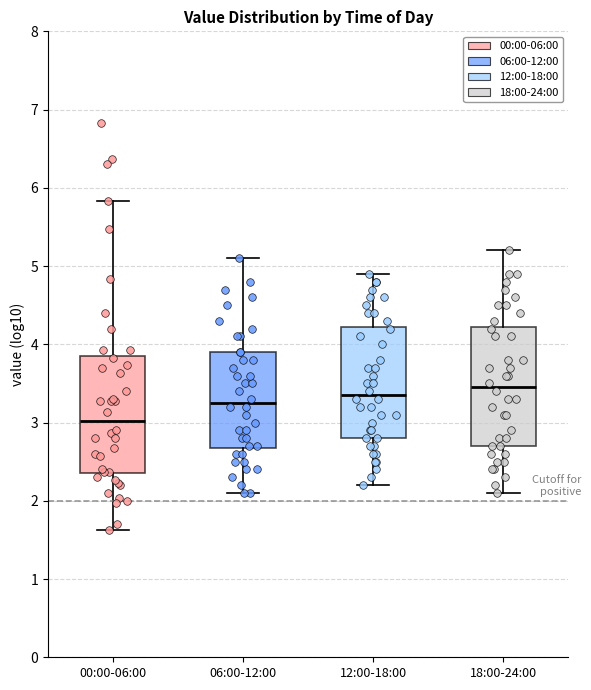

Reading left to right, read every box against the y-axis: the position of its median line, the range the box covers, and the ends of its whiskers. The values are not printed on the chart, so give them approximately, as read against the axis.

00:00-06:00: median 3.0, box 2.4 to 3.9, whiskers 1.6 to 5.8
06:00-12:00: median 3.3, box 2.7 to 3.9, whiskers 2.1 to 5.1
12:00-18:00: median 3.4, box 2.8 to 4.2, whiskers 2.2 to 4.9
18:00-24:00: median 3.5, box 2.7 to 4.2, whiskers 2.1 to 5.2